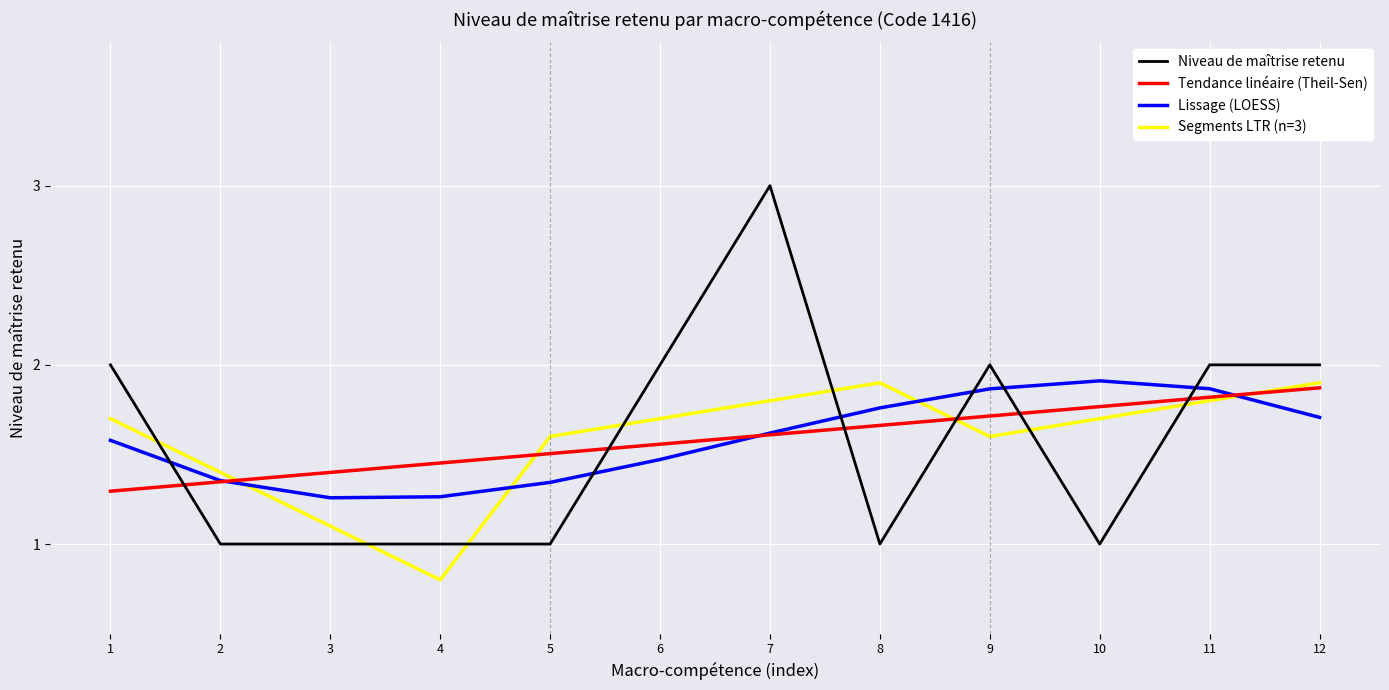

At which category is the sum across all series the highest?

7